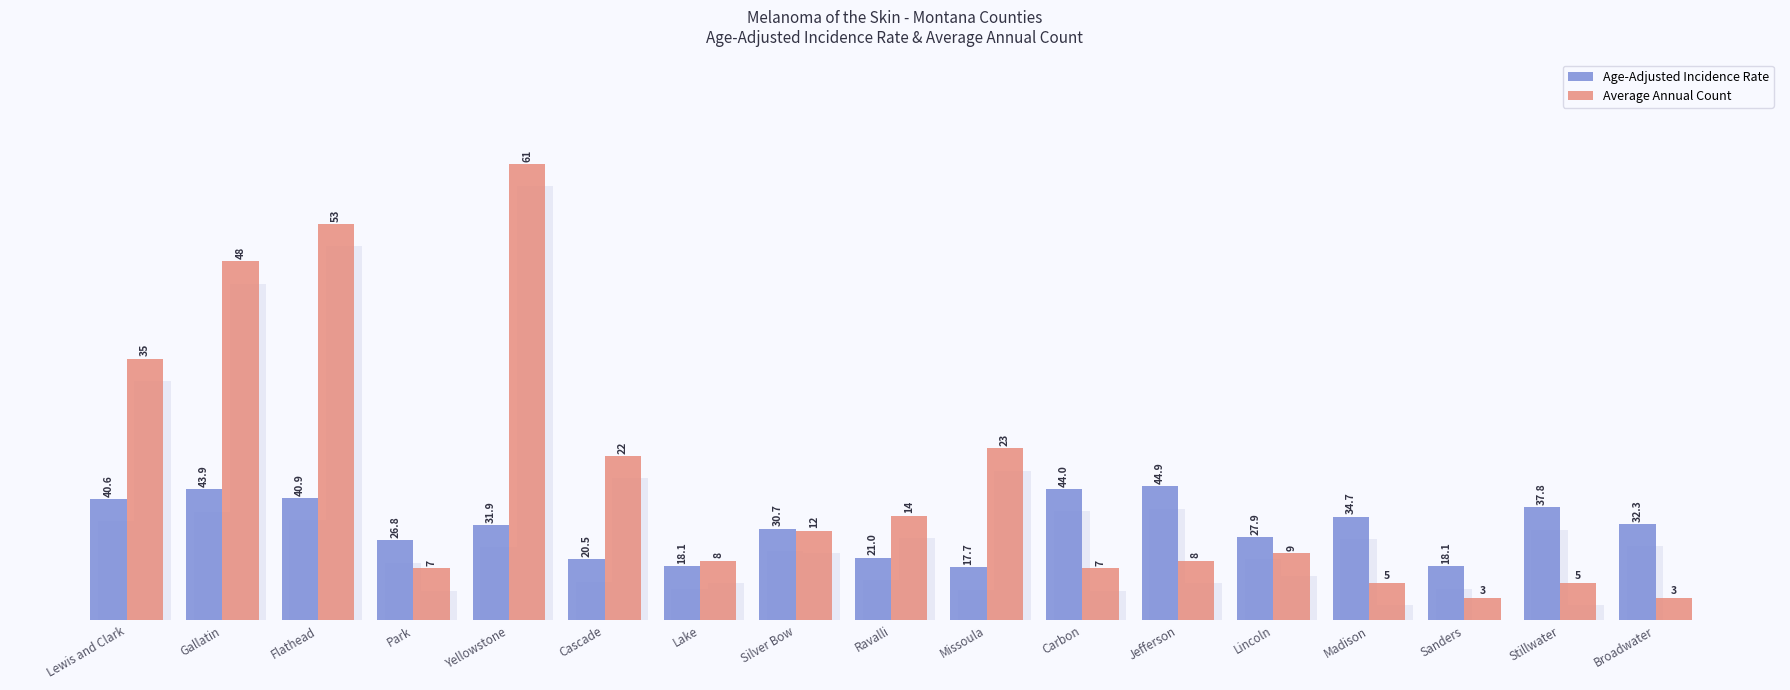

Which series has the widest spread of values?

Average Annual Count